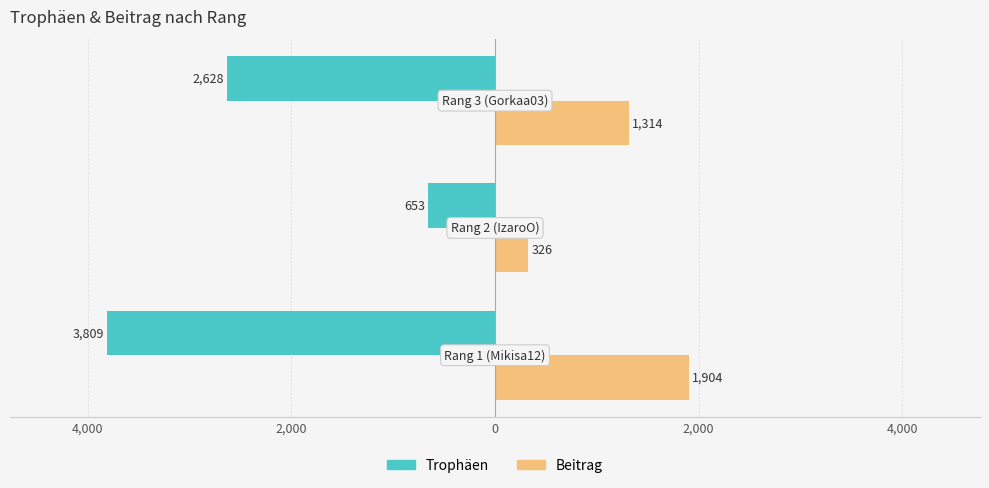

What are all the series names shown in the legend?

Trophäen, Beitrag